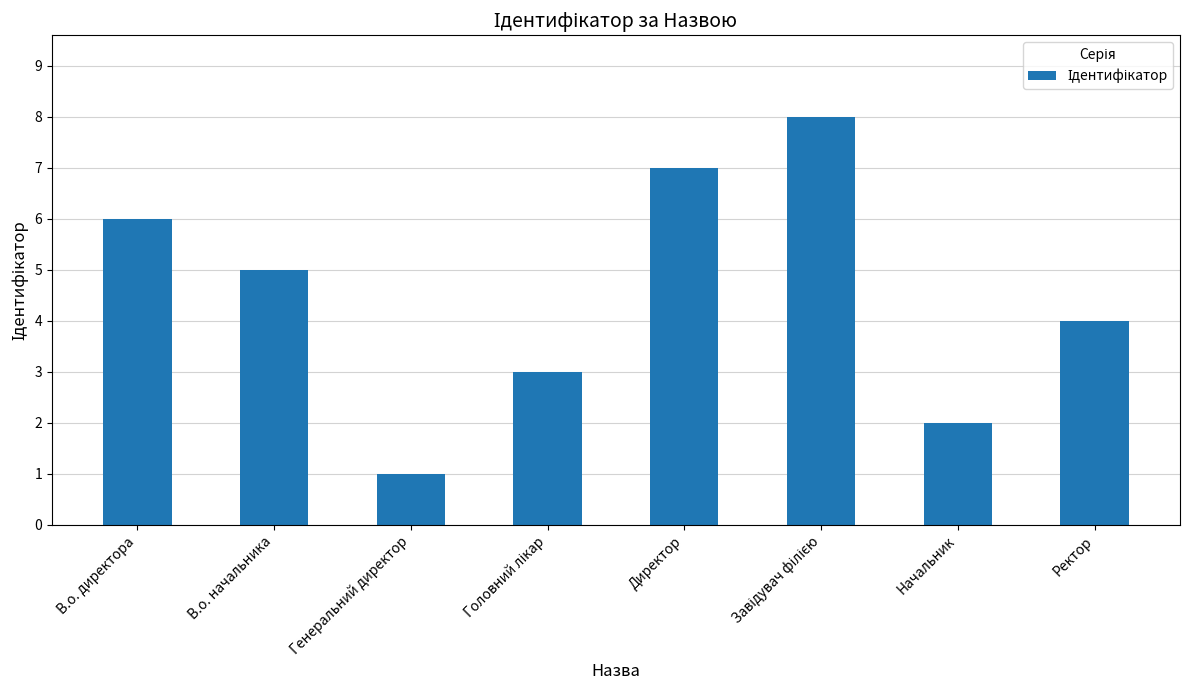

The value at Начальник is 2. True or false?

True